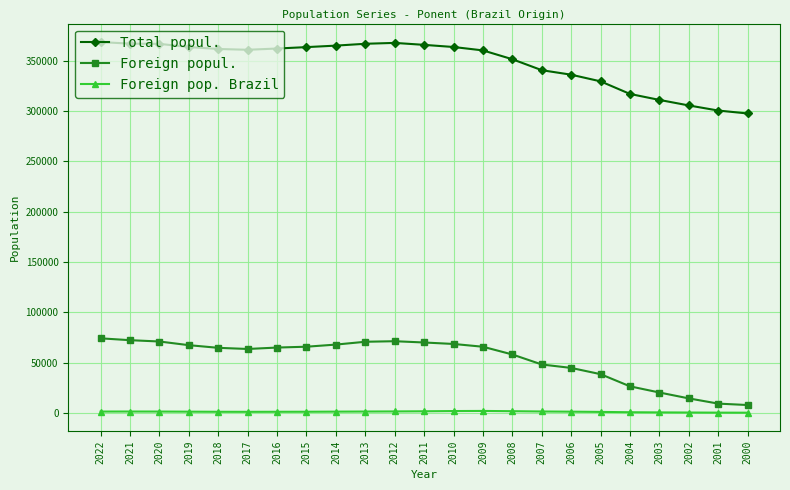

What is the average value of the Foreign popul. series?

53203